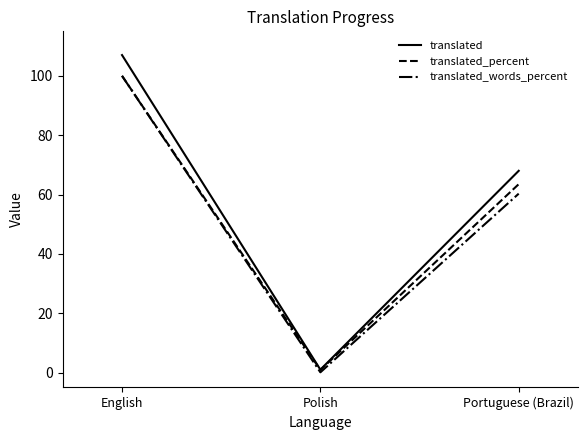

At how many categories does at least one series exceed 50?

2